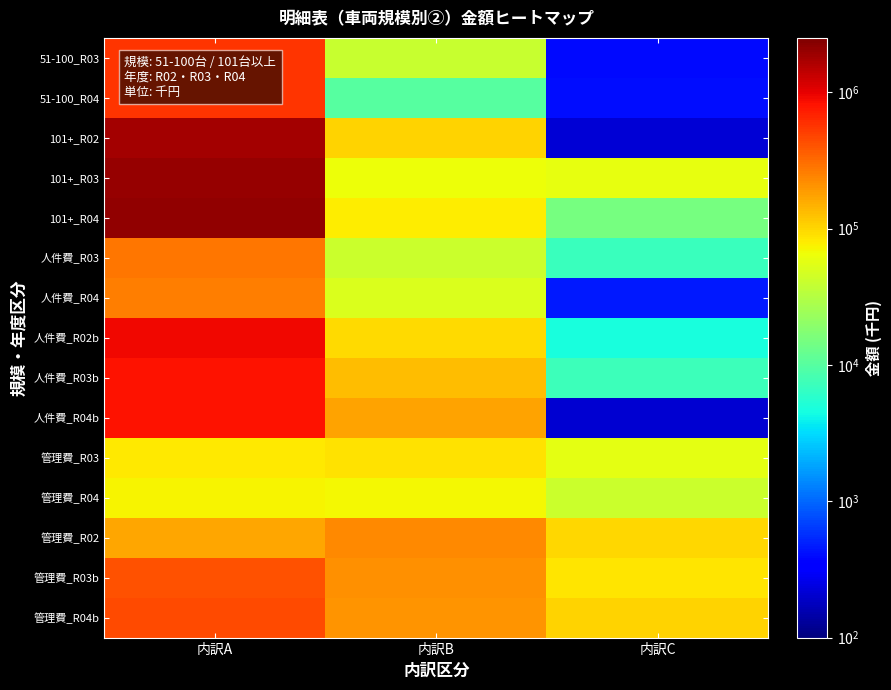

What is the difference between the highest and lowest values at 内訳A?

2037295